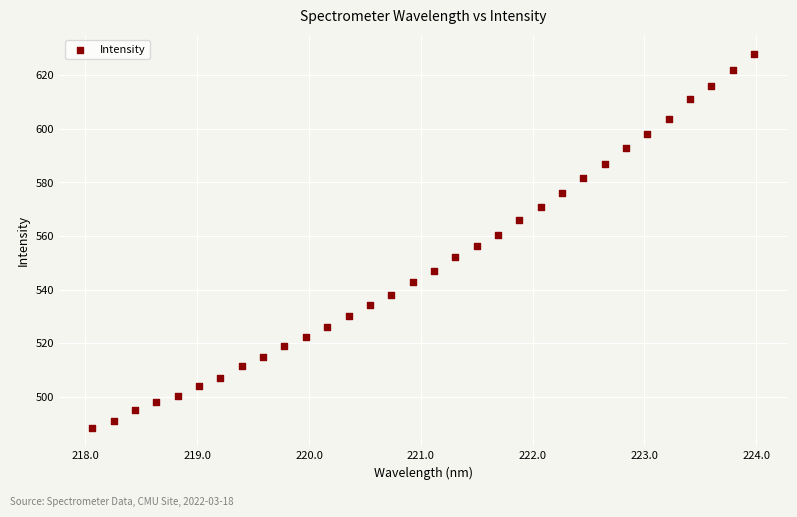

What is the range of X values (max minus min)?

5.9